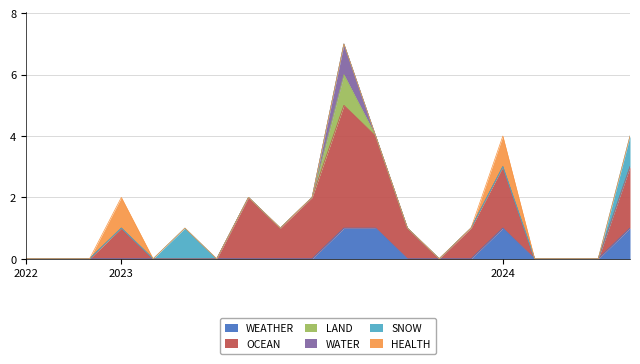

True or false: OCEAN and SNOW cross at least once.

False